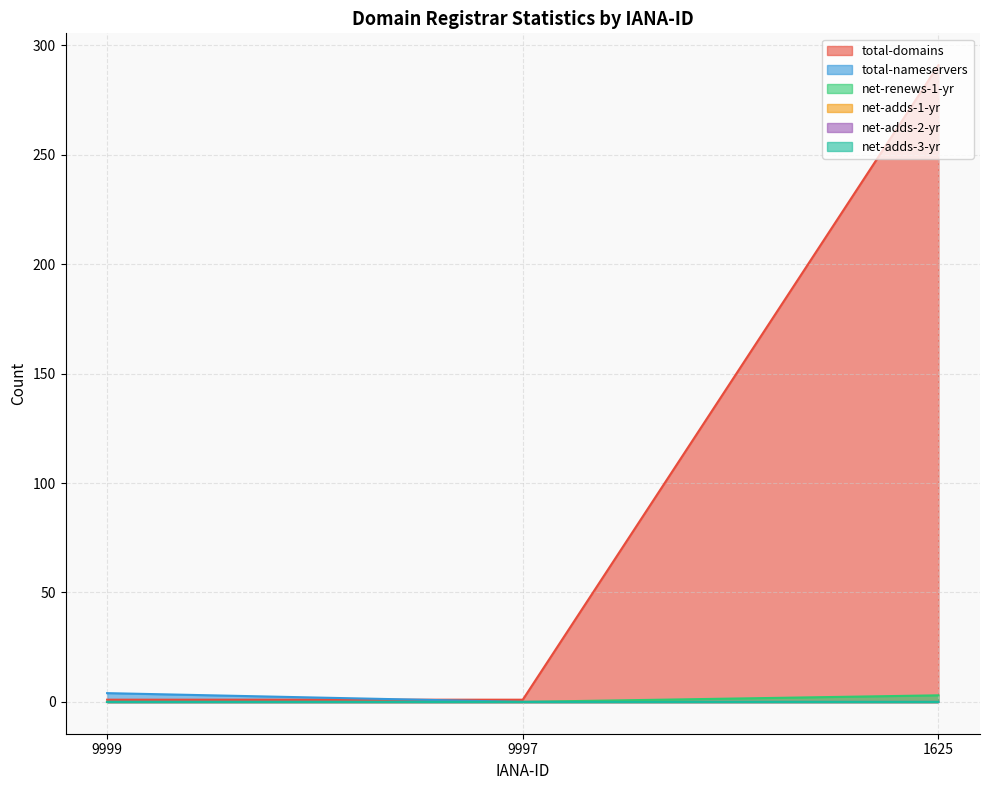

Is it true that total-domains equals 1 at 9997?

True